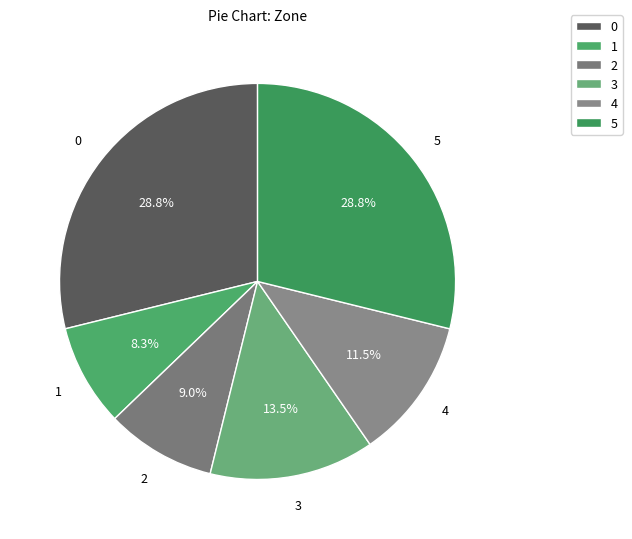

Count the number of slices in the pie.

6